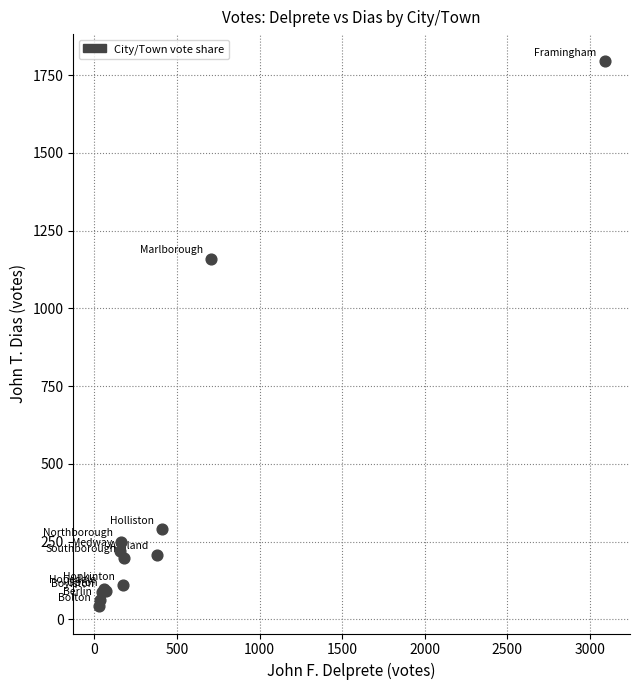

What Y value in the scatter plot is closest to 918?

1159